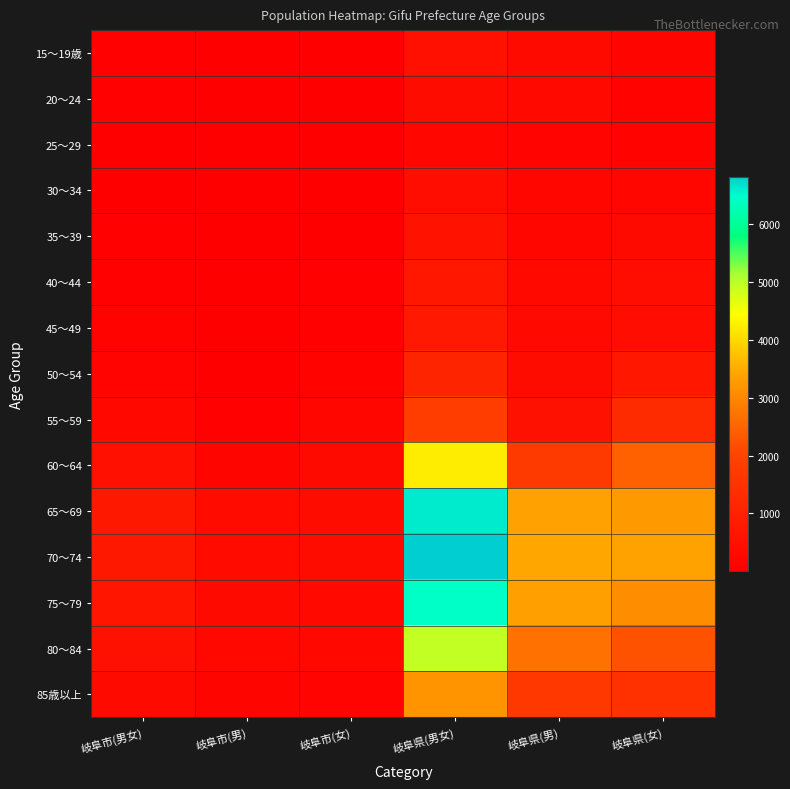

Between 岐阜県(男女) and 岐阜県(男), which series saw the biggest shift?

70～74